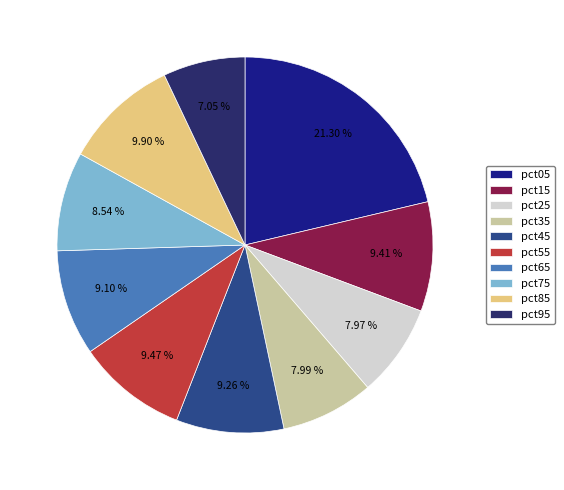

Which category has the biggest portion of the pie?

pct05